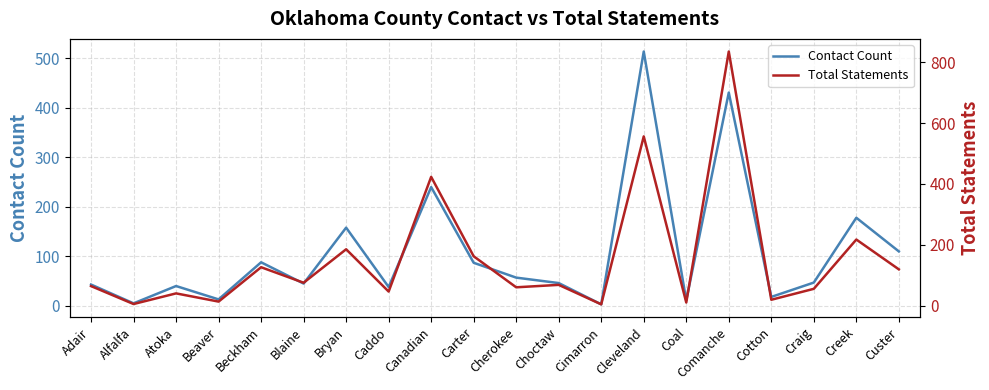

How many interior local valleys does the Total Statements series have?

8